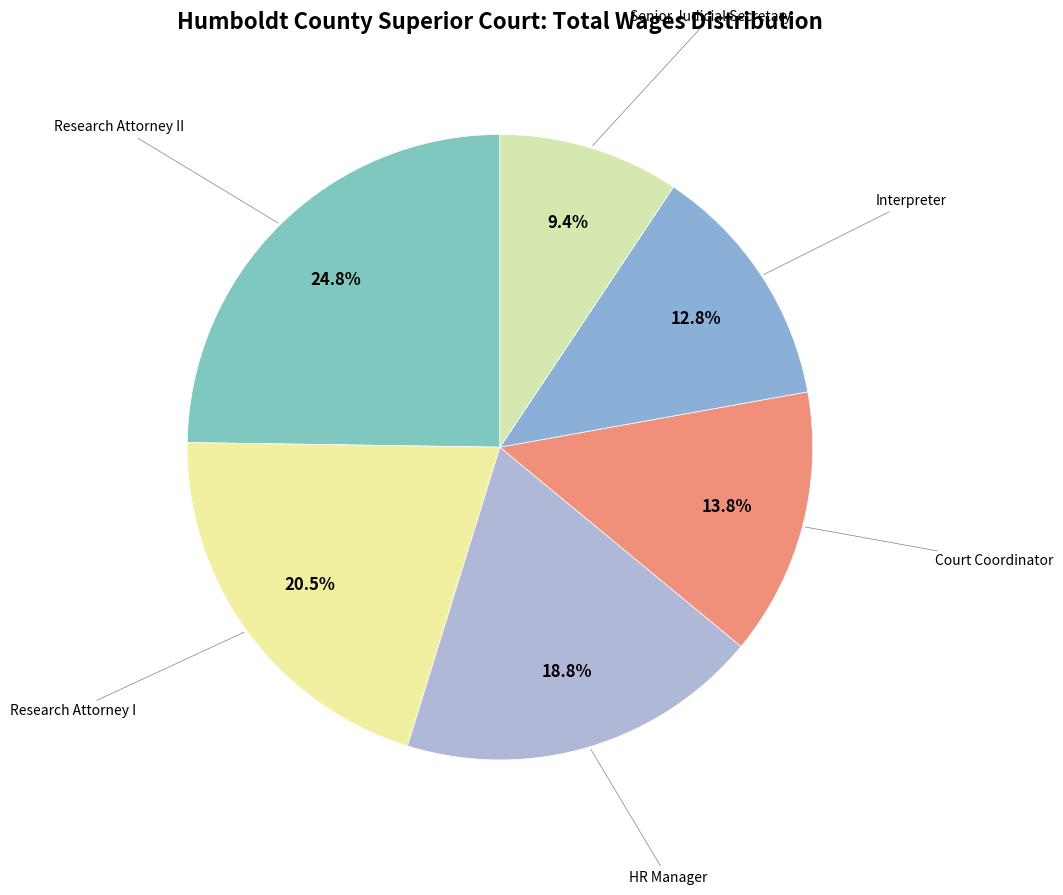

To the nearest percent, what is the average slice percentage?

17%